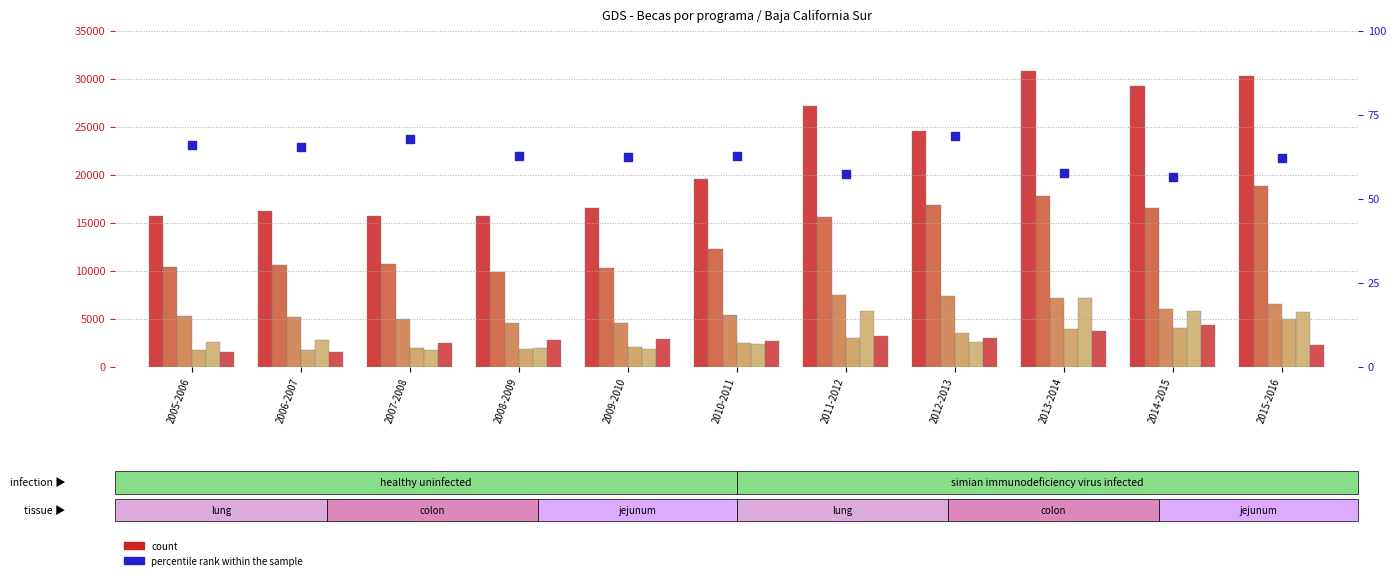

Is the value of Manutención Num Becarios (BCS) at 2008-2009 greater than the value of PROSPERA Total (BCS) at 2011-2012?

No